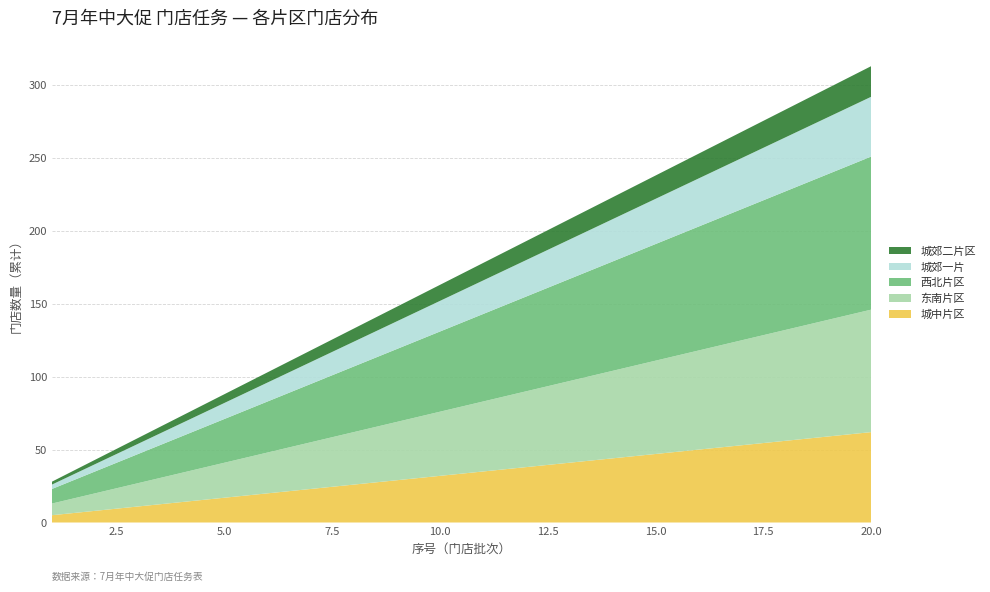

Reading left to right, extract all data points from this chart.

城中片区: 5	8	11	14	17	20	23	26	29	32	35	38	41	44	47	50	53	56	59	62
东南片区: 8	12	16	20	24	28	32	36	40	44	48	52	56	60	64	68	72	76	80	84
西北片区: 10	15	20	25	30	35	40	45	50	55	60	65	70	75	80	85	90	95	100	105
城郊一片: 3	5	7	9	11	13	15	17	19	21	23	25	27	29	31	33	35	37	39	41
城郊二片区: 2	3	4	5	6	7	8	9	10	11	12	13	14	15	16	17	18	19	20	21